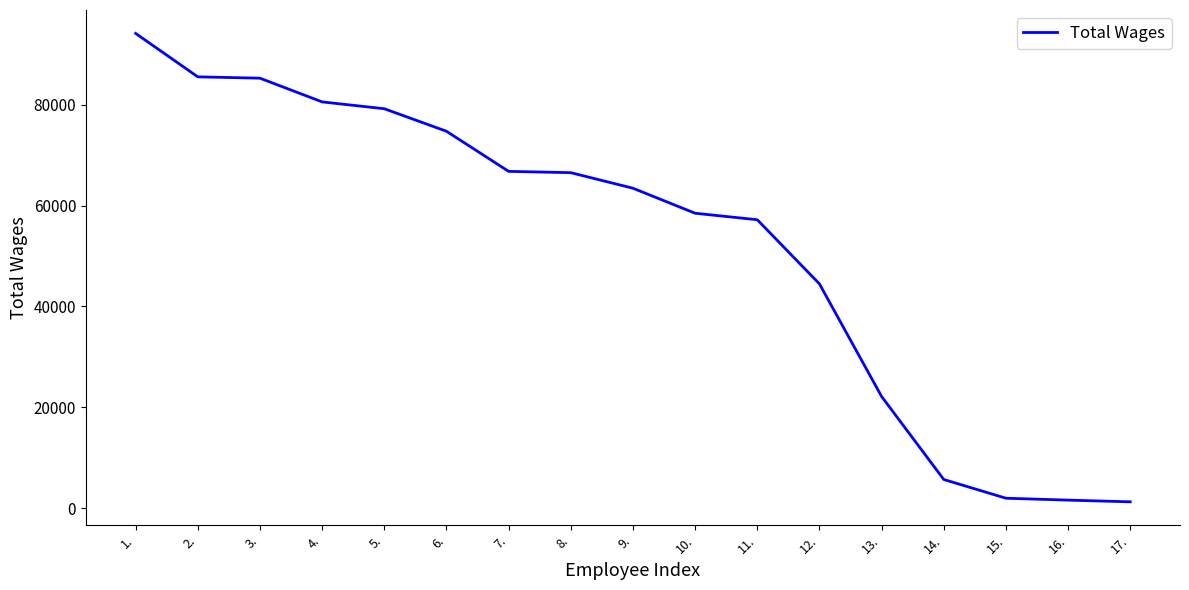

What is the difference between the values at 9. and 7.?

3340